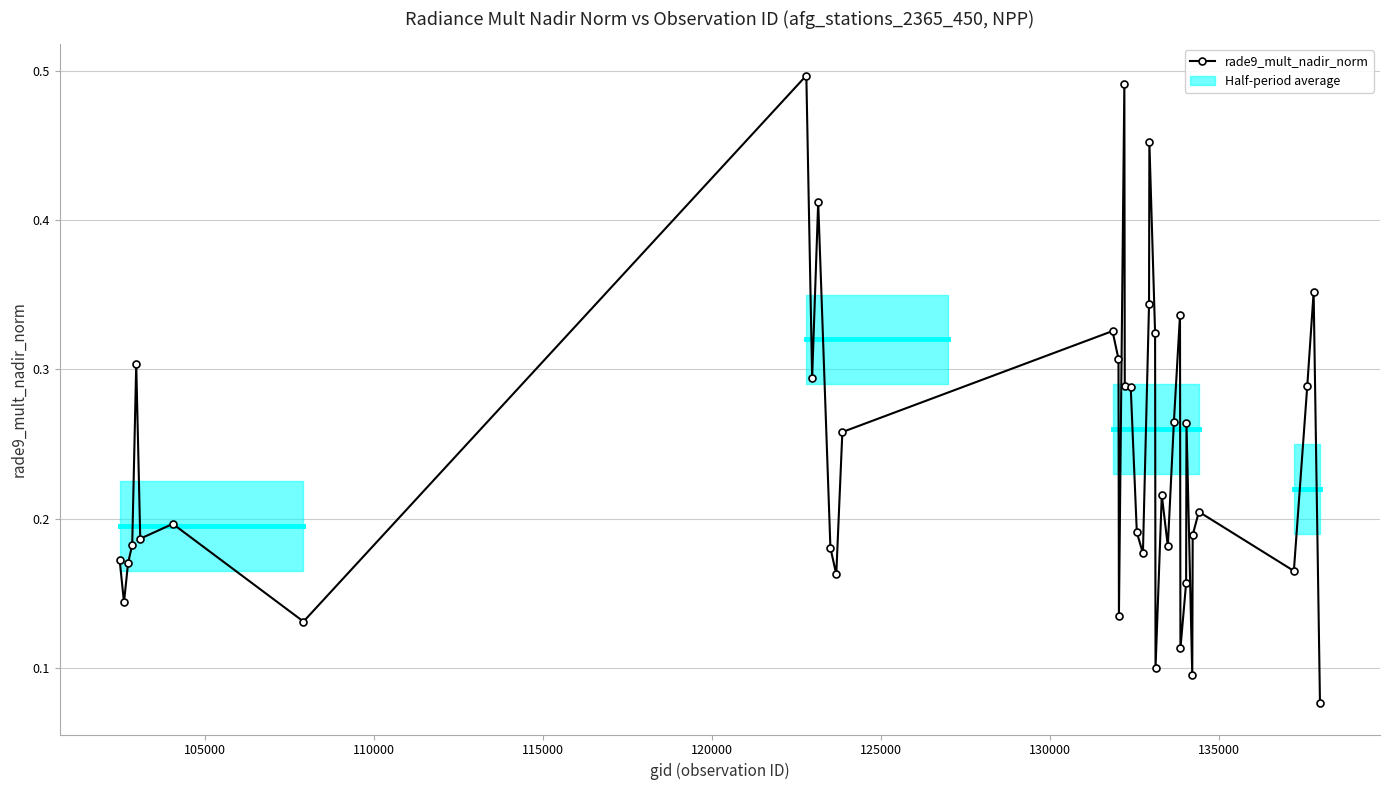

What is the sum of all values?

9.6